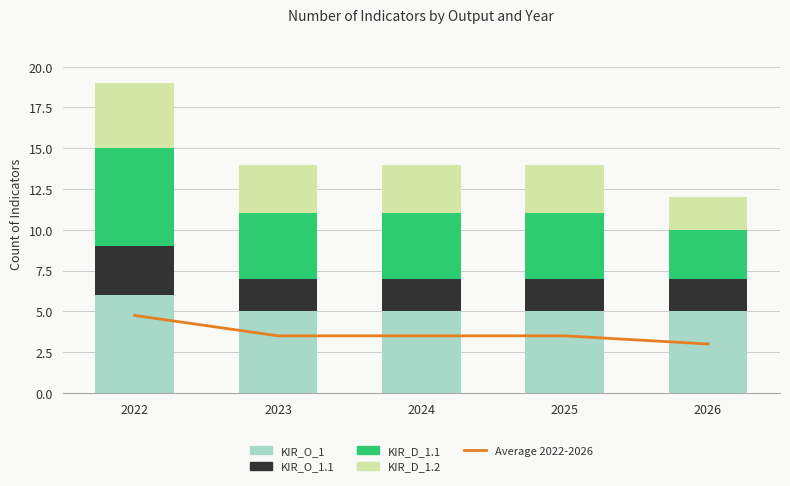

Reading left to right, transcribe all the data shown in this chart.

Average 2022-2026: 2022=4.8	2023=3.5	2024=3.5	2025=3.5	2026=3.0
KIR_O_1: 2022=6.0	2023=5.0	2024=5.0	2025=5.0	2026=5.0
KIR_O_1.1: 2022=3.0	2023=2.0	2024=2.0	2025=2.0	2026=2.0
KIR_D_1.1: 2022=6.0	2023=4.0	2024=4.0	2025=4.0	2026=3.0
KIR_D_1.2: 2022=4.0	2023=3.0	2024=3.0	2025=3.0	2026=2.0